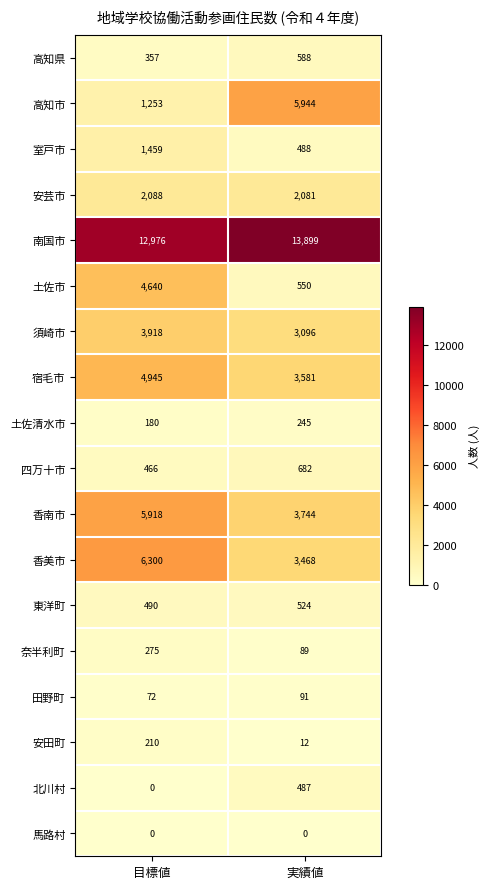

Which series has the largest total across all categories?

南国市